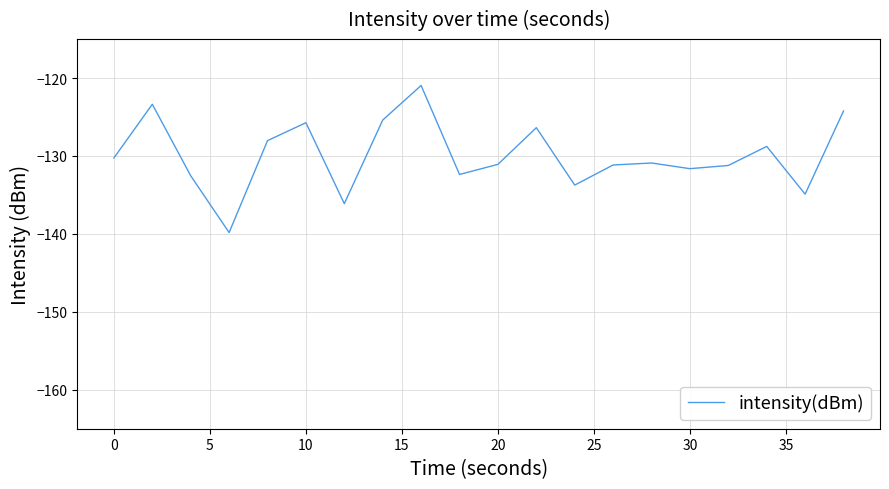

What is the greatest value displayed?

-121.0